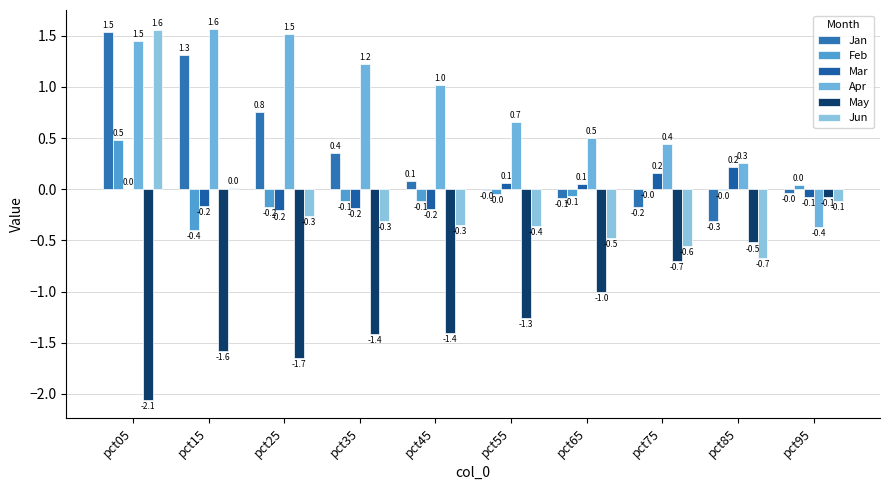

Reading left to right, extract all data points from this chart.

Jan: 1.5	1.3	0.8	0.4	0.1	-0.0	-0.1	-0.2	-0.3	-0.0
Feb: 0.5	-0.4	-0.2	-0.1	-0.1	-0.0	-0.1	-0.0	-0.0	0.0
Mar: 0.0	-0.2	-0.2	-0.2	-0.2	0.1	0.1	0.2	0.2	-0.1
Apr: 1.5	1.6	1.5	1.2	1.0	0.7	0.5	0.4	0.3	-0.4
May: -2.1	-1.6	-1.7	-1.4	-1.4	-1.3	-1.0	-0.7	-0.5	-0.1
Jun: 1.6	0.0	-0.3	-0.3	-0.3	-0.4	-0.5	-0.6	-0.7	-0.1